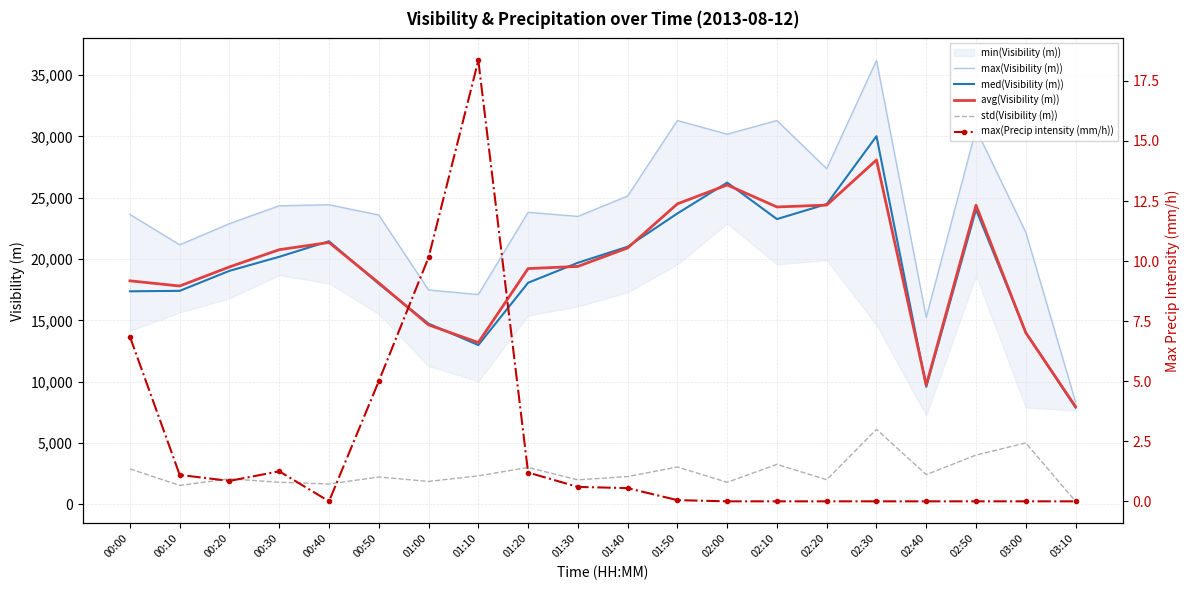

Is this an area chart (filled region under the line)?

No